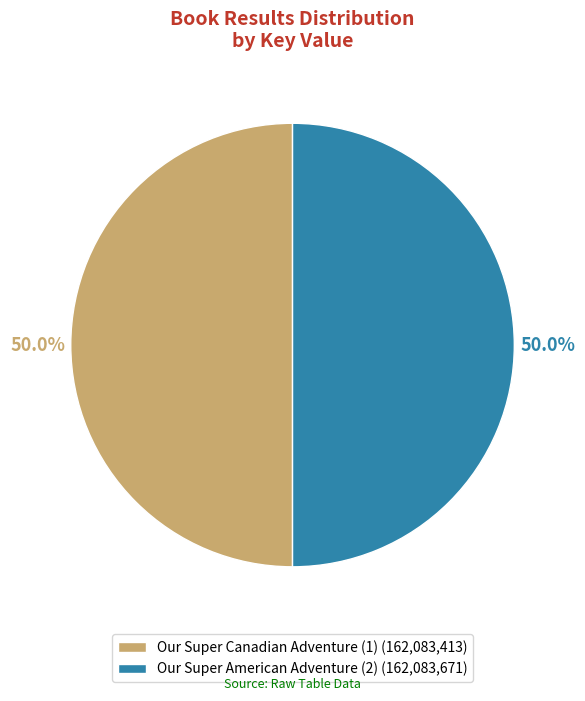

To the nearest percent, what portion does Our Super American Adventure (2) represent?

50%